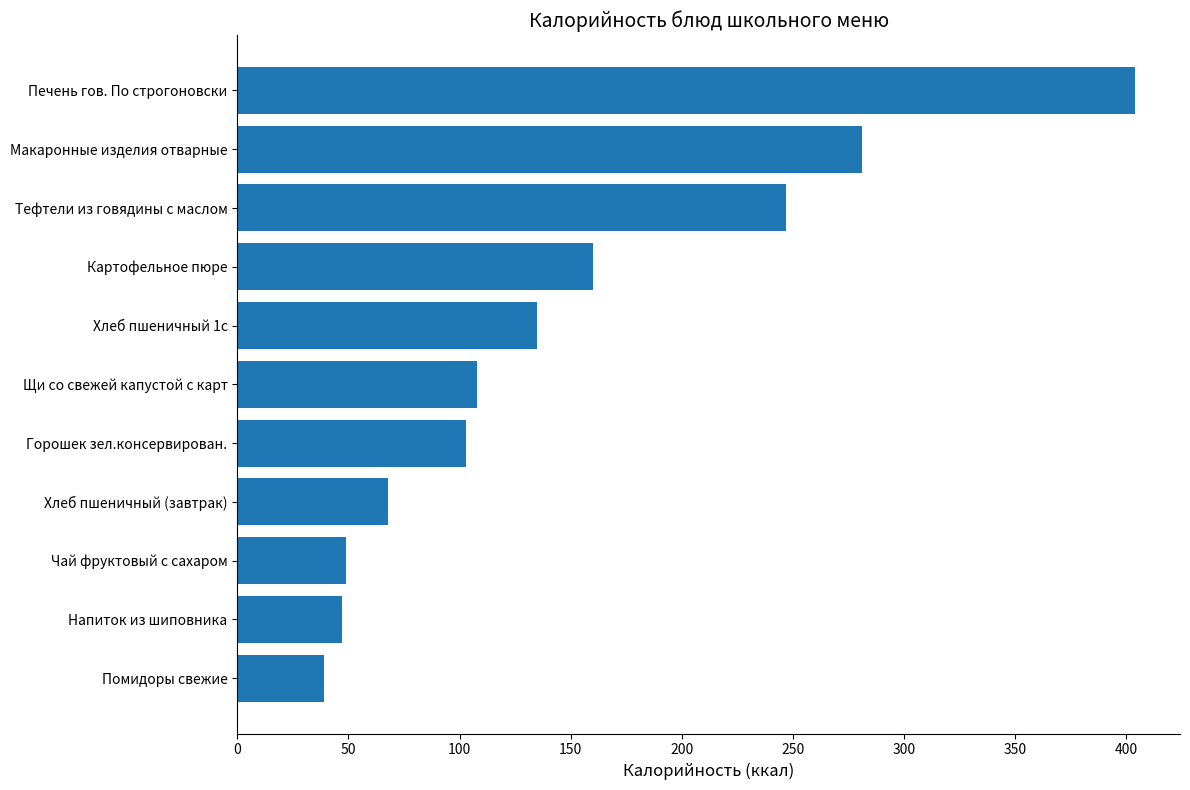

How many bars are there in total?

11